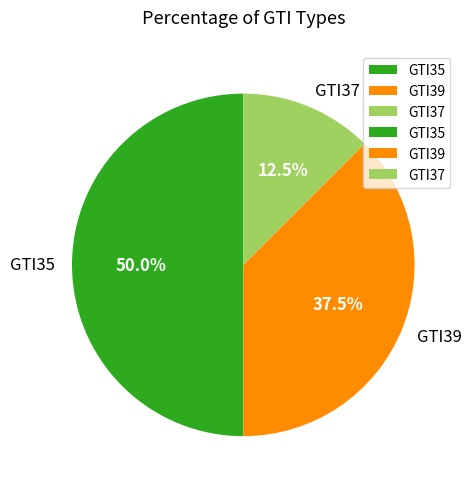

Combined, what portion of the pie is GTI37 and GTI39?

50.0%